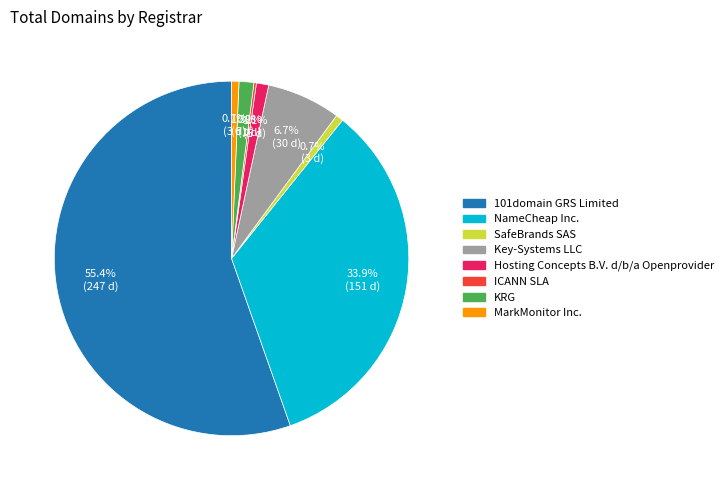

Which slice is the largest?

101domain GRS Limited